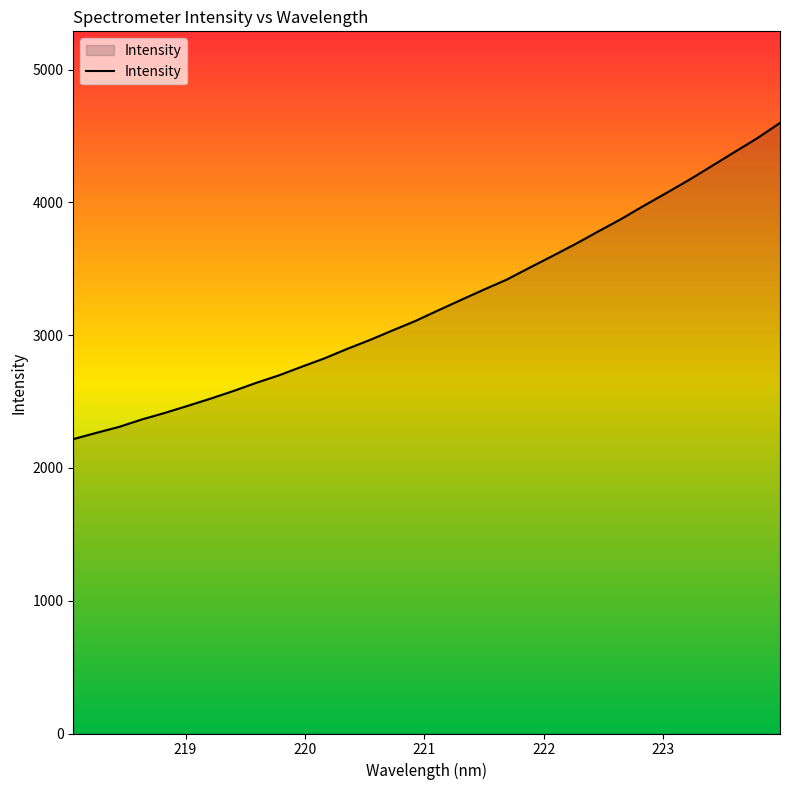

What is the greatest value displayed?

4597.9